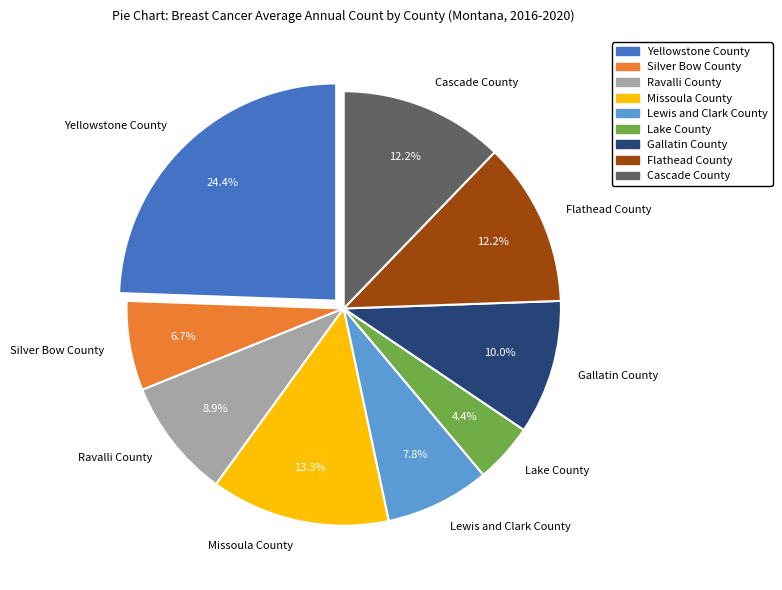

What is the total percentage of Gallatin County and Lewis and Clark County?

17.8%